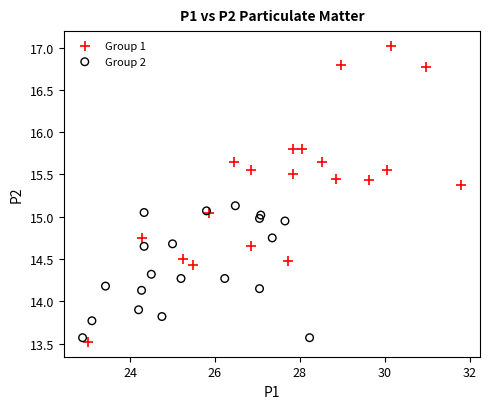

What are all the series names shown in the legend?

Group 1, Group 2